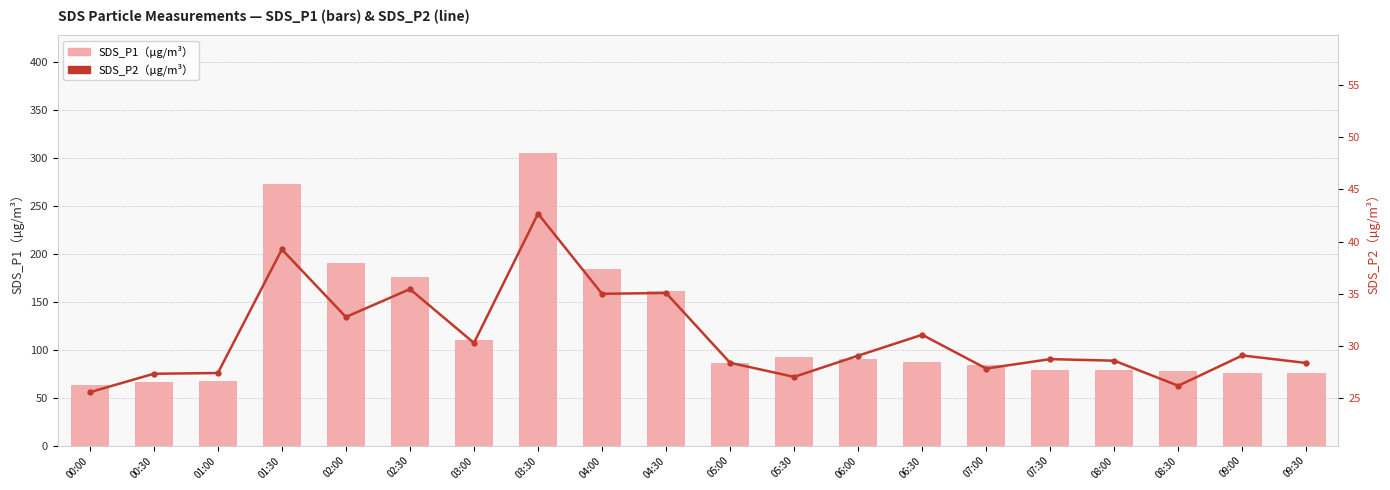

What is the label of the 16th bar from the right?

02:00